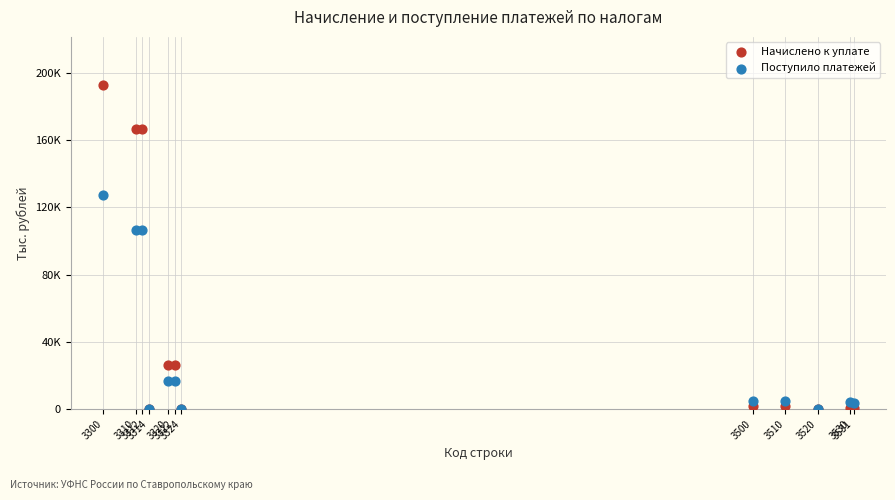

What are all the series names shown in the legend?

Начислено к уплате, Поступило платежей